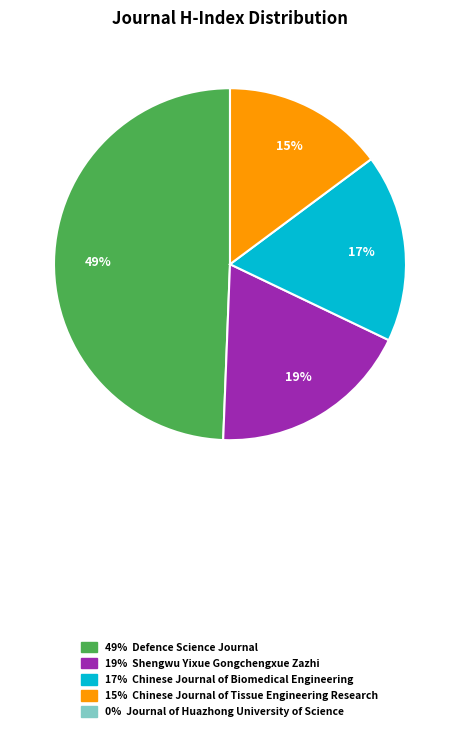

To the nearest percent, what is the average slice percentage?

25%